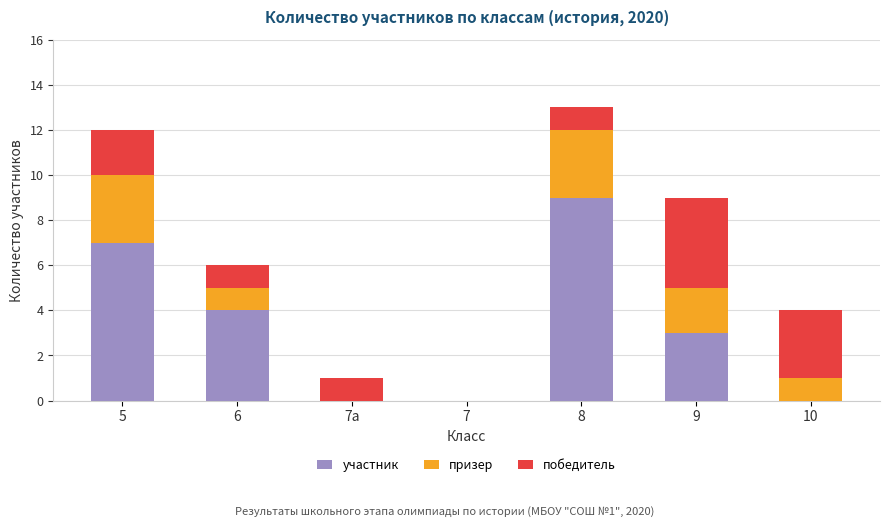

What is the total value across all series at 5?

12